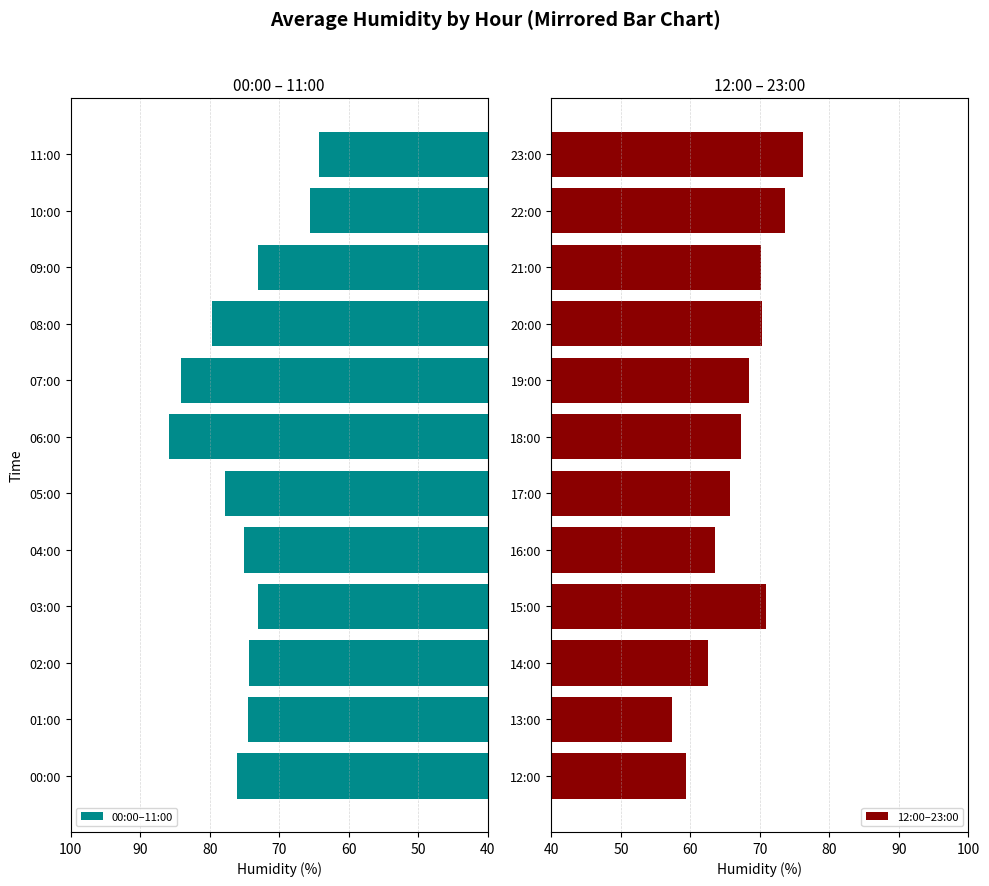

How many data points does each series have?

12